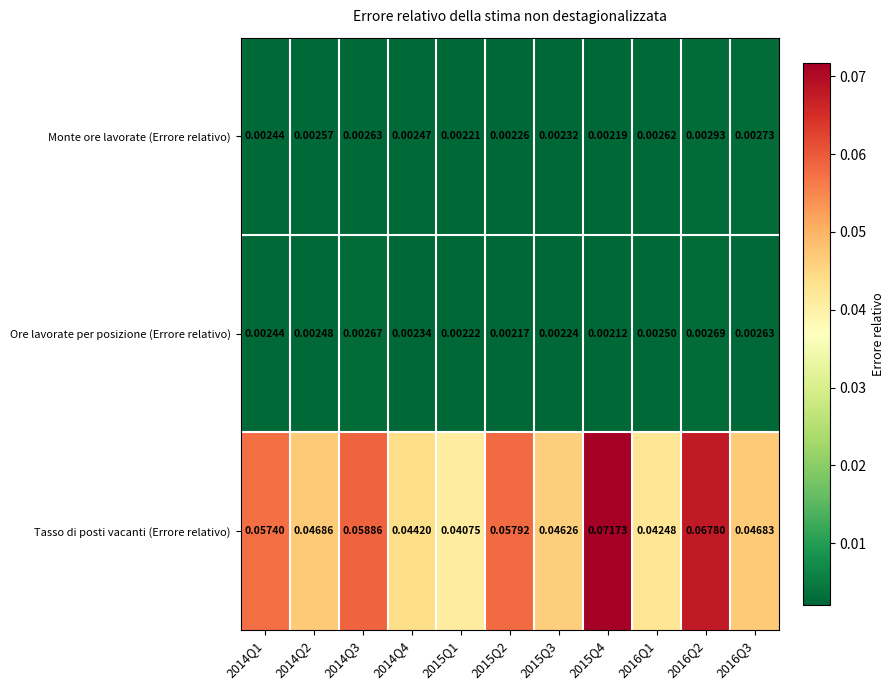

List the series in order of their peak value, highest first.

Tasso di posti vacanti (Errore relativo), Monte ore lavorate (Errore relativo), Ore lavorate per posizione (Errore relativo)